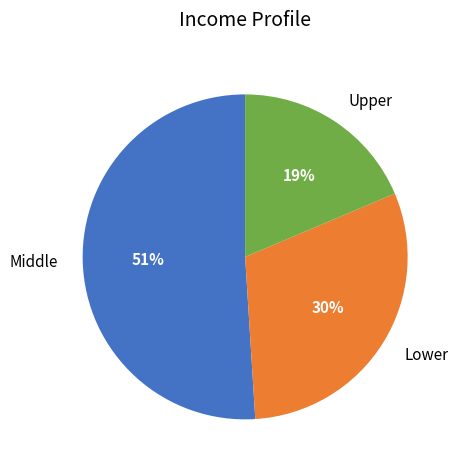

Count the number of slices in the pie.

3